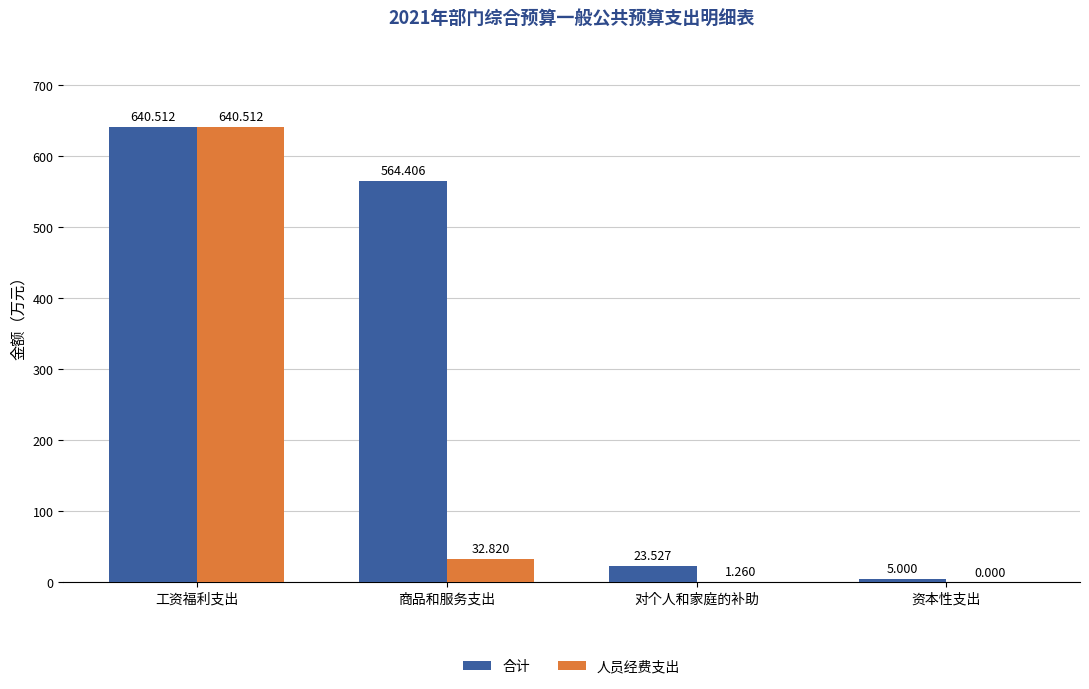

How many groups of bars are there?

4